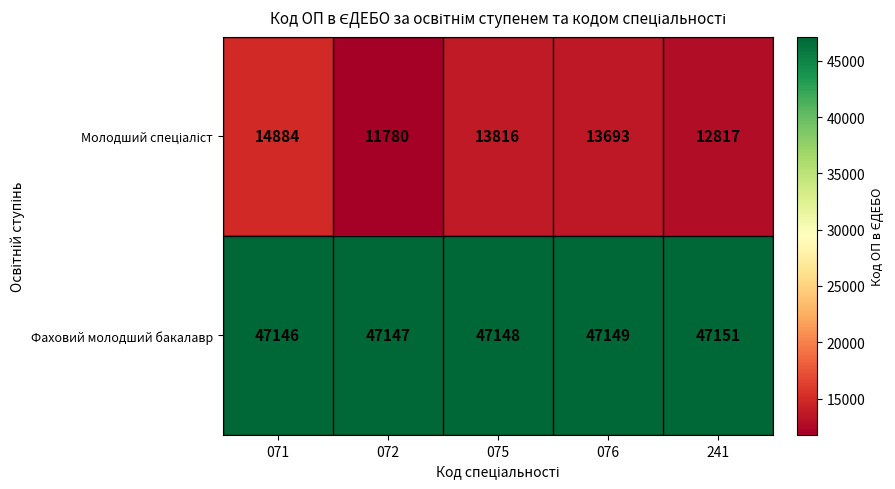

What is the difference between the Фаховий молодший бакалавр values at 075 and 241?

3